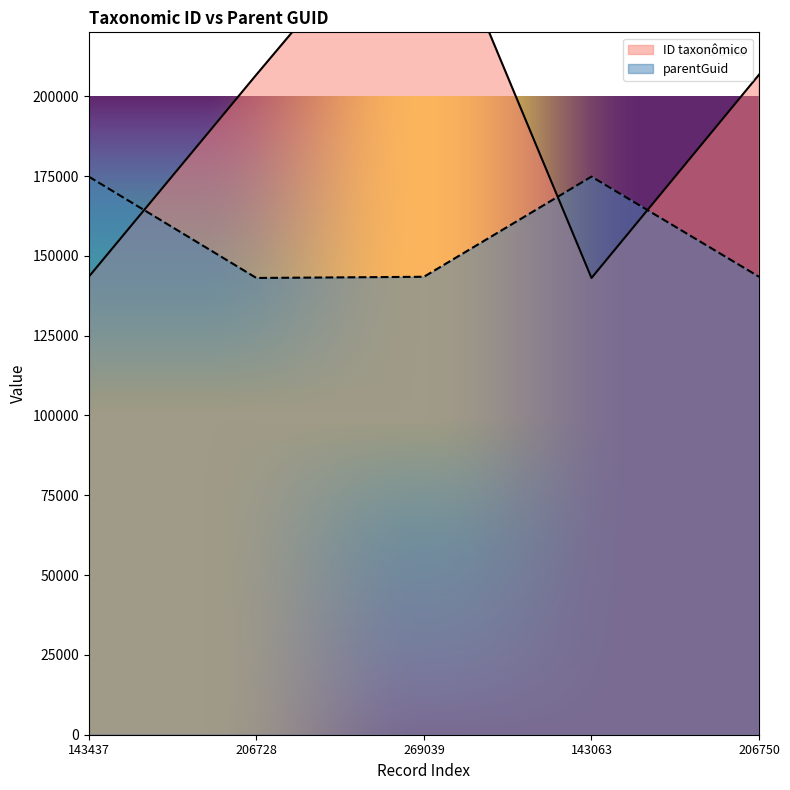

Rank the series at 206750 from lowest to highest value.

parentGuid, ID taxonômico